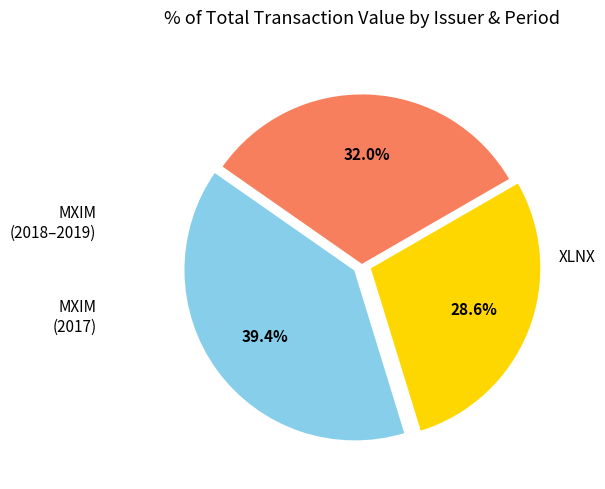

Does any single category account for the majority?

No